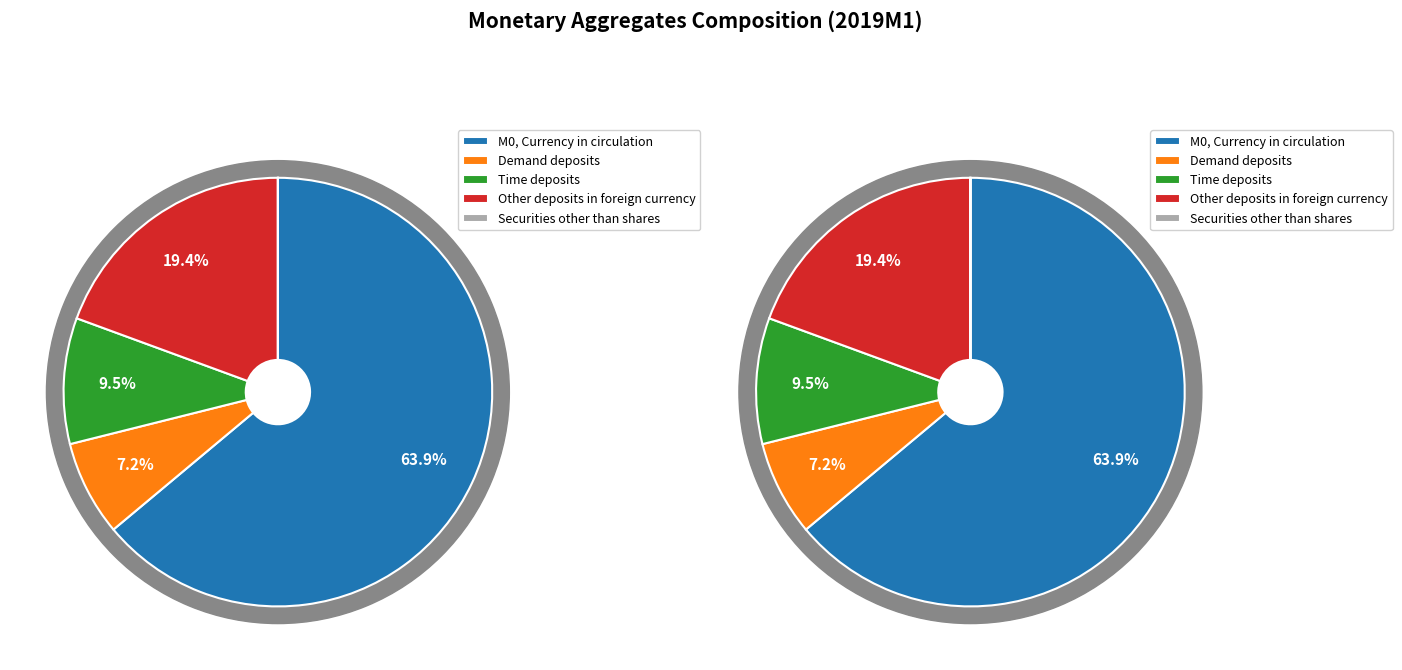

Which slice is the largest?

М0, Currency in circulation